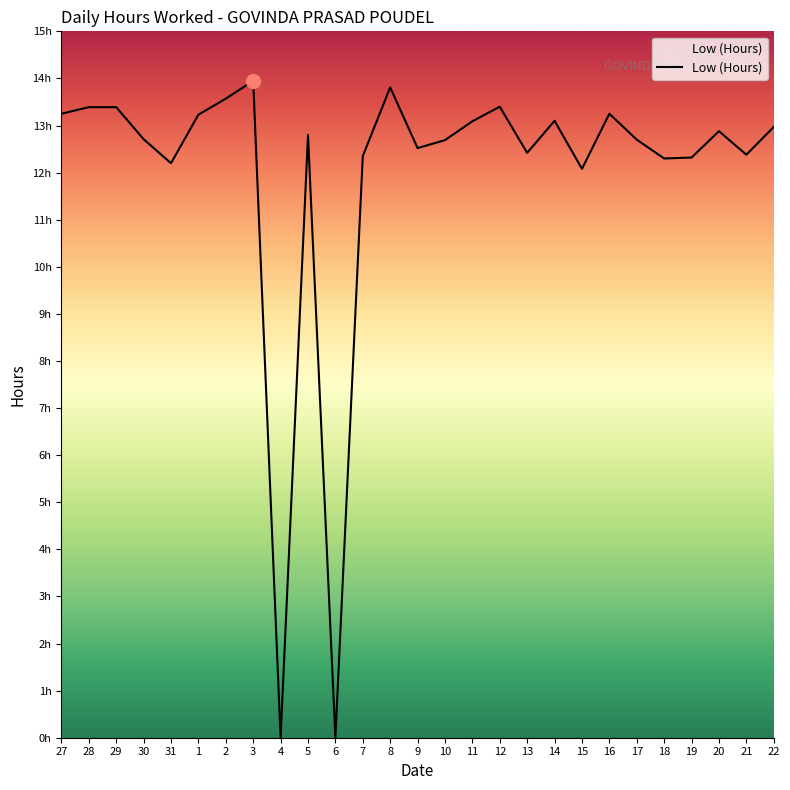

Is this an area chart (filled region under the line)?

Yes